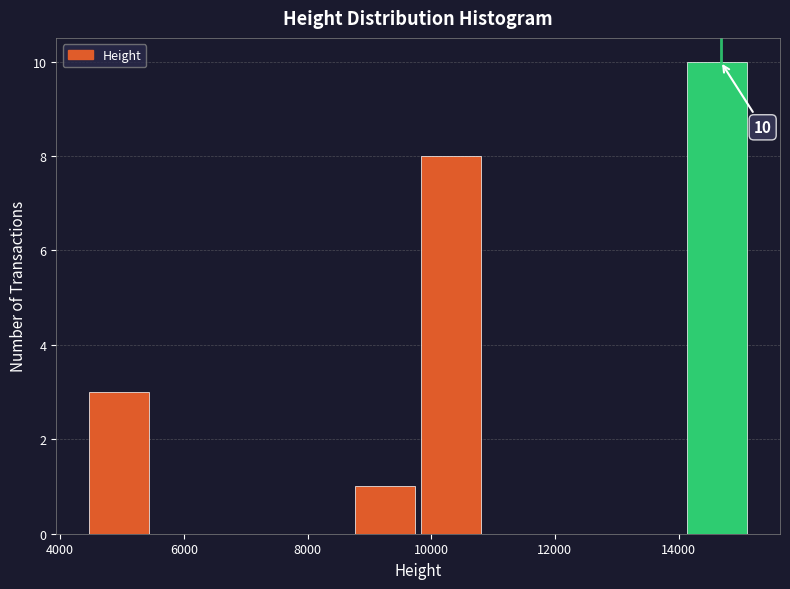

Over which range of the x-axis is the bar tallest?

14200 to 15200